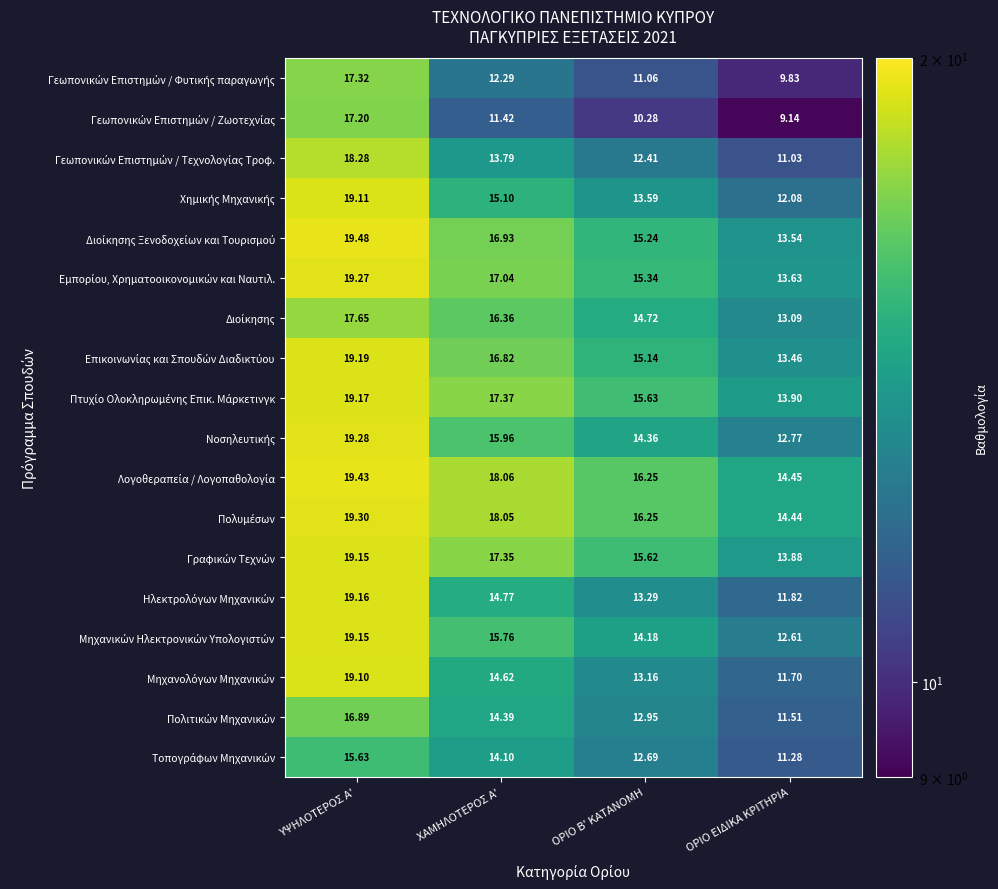

At which category is the sum across all series the highest?

ΥΨΗΛΟΤΕΡΟΣ Α'